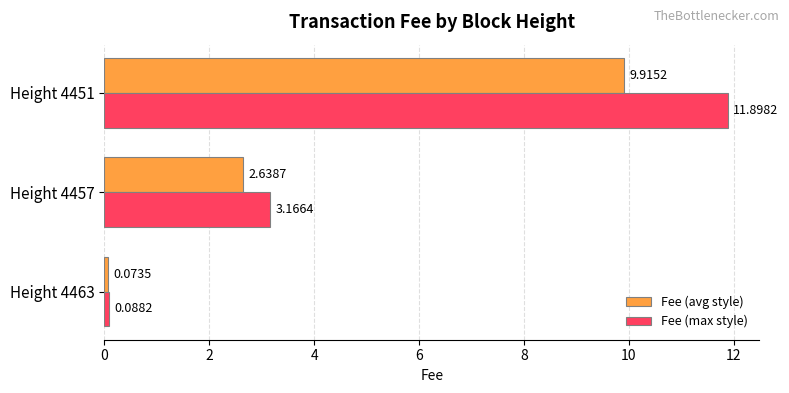

At which category is the sum across all series the highest?

Height 4451